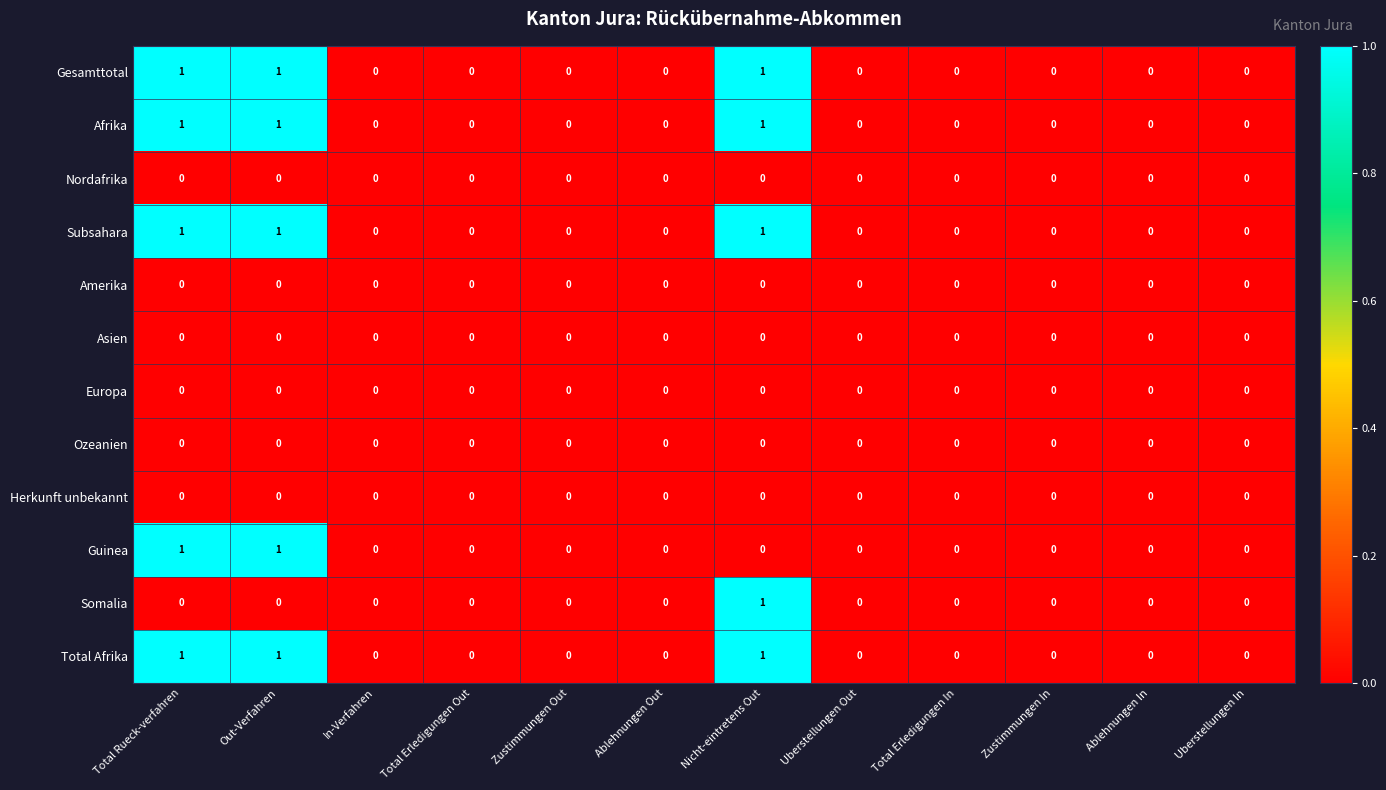

Count the Guinea values in the range 0 to 1.

12